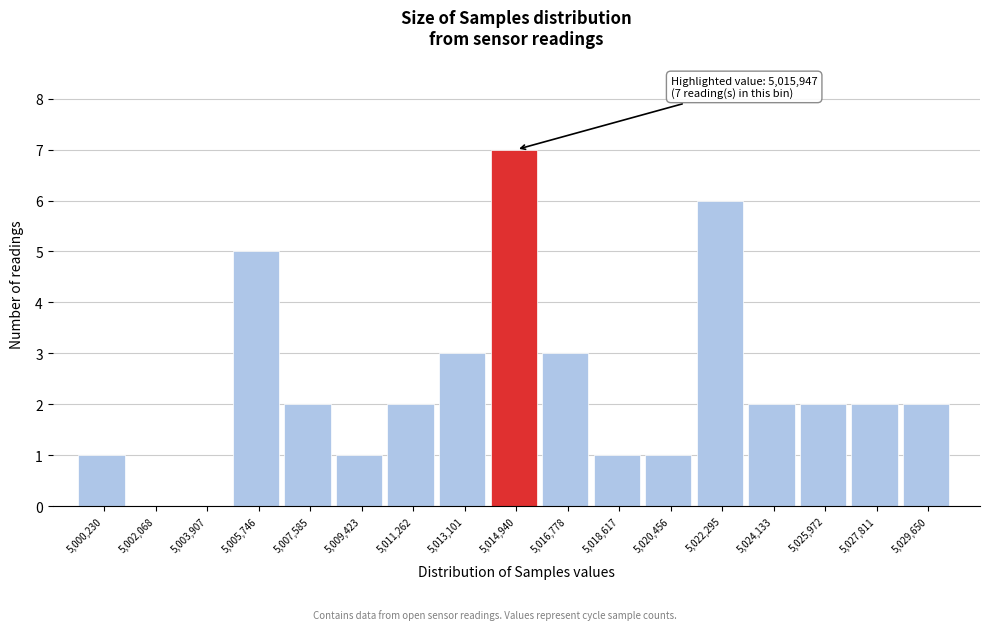

Reading left to right, extract all data points from this chart.

5,000,230=1	5,002,068=0	5,003,907=0	5,005,746=5	5,007,585=2	5,009,423=1	5,011,262=2	5,013,101=3	5,014,940=7	5,016,778=3	5,018,617=1	5,020,456=1	5,022,295=6	5,024,133=2	5,025,972=2	5,027,811=2	5,029,650=2